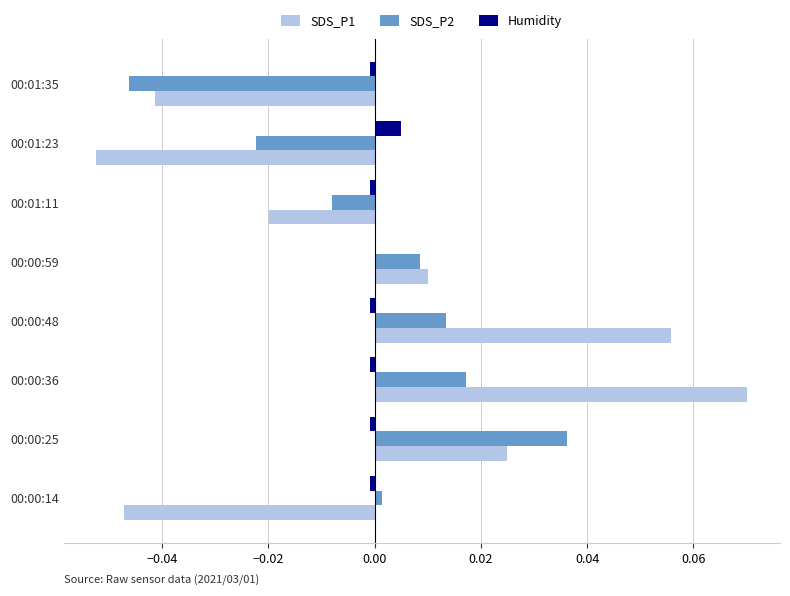

At which label does SDS_P2 reach its peak?

00:00:25